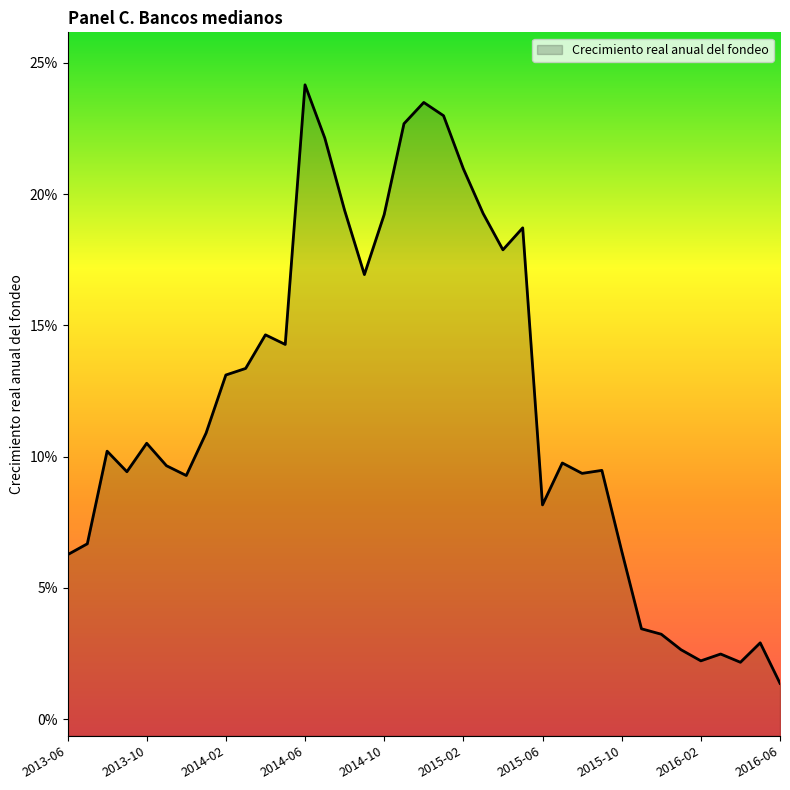

Rank the categories by value from lowest to highest.

2016-06, 2016-04, 2016-02, 2016-03, 2016-01, 2016-05, 2015-12, 2015-11, 2013-06, 2015-10, 2013-07, 2015-06, 2013-12, 2015-08, 2013-09, 2015-09, 2013-11, 2015-07, 2013-08, 2013-10, 2014-01, 2014-02, 2014-03, 2014-05, 2014-04, 2014-09, 2015-04, 2015-05, 2014-10, 2015-03, 2014-08, 2015-02, 2014-07, 2014-11, 2015-01, 2014-12, 2014-06